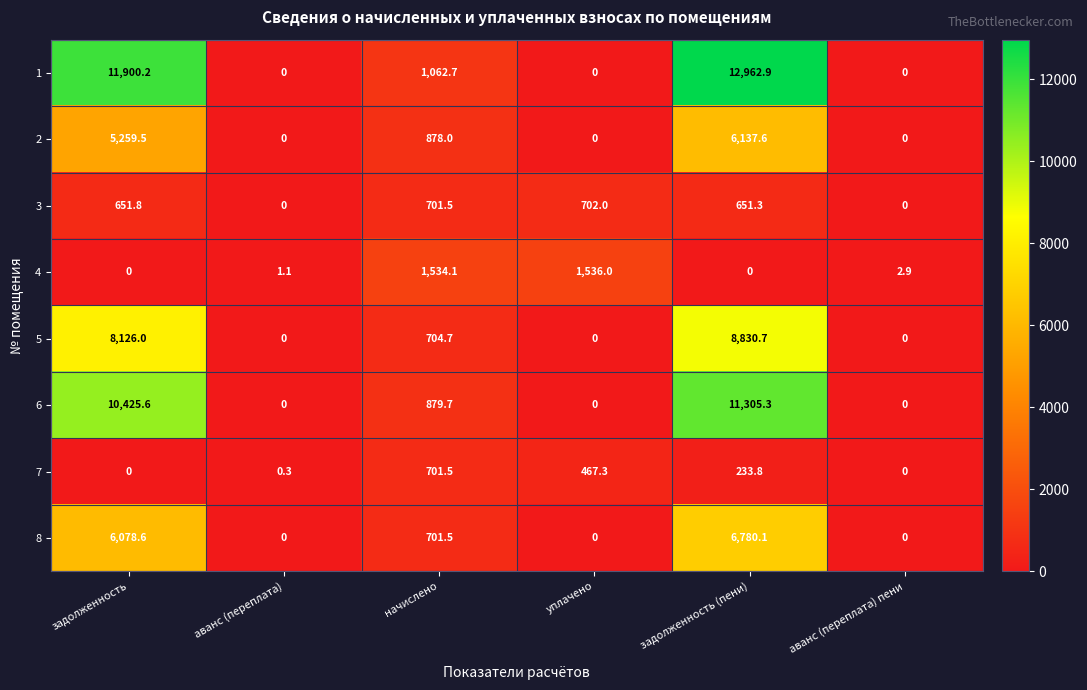

At how many categories does at least one series exceed 8796?

2